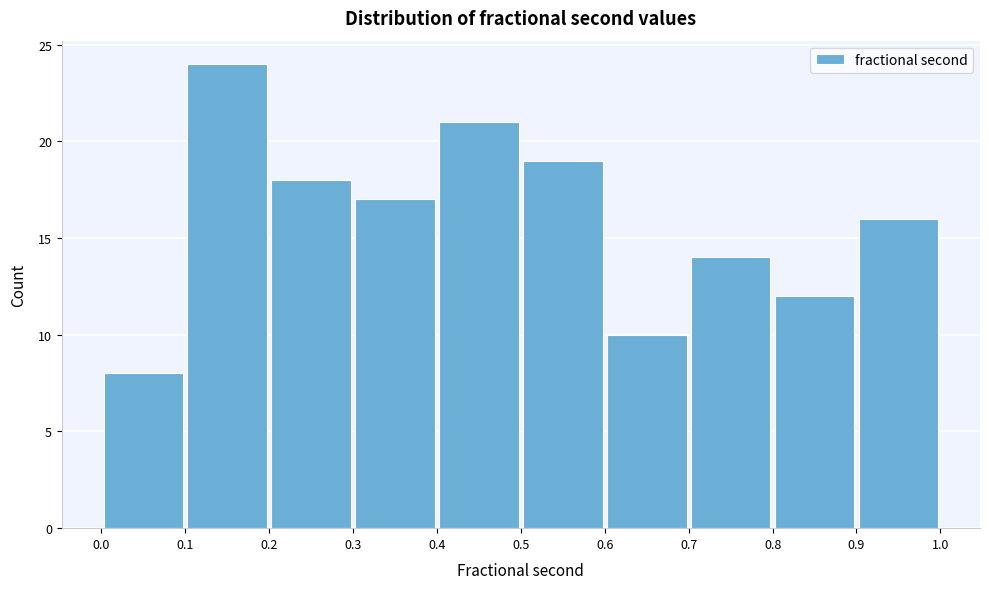

Reading left to right, list every bar in this chart as the range it spans on the x-axis followed by its height. The values are not printed on the chart, so give them approximately, as read against the axis.

0.0 to 0.1: 8
0.1 to 0.2: 24
0.2 to 0.3: 18
0.3 to 0.4: 17
0.4 to 0.5: 21
0.5 to 0.6: 19
0.6 to 0.7: 10
0.7 to 0.8: 14
0.8 to 0.9: 12
0.9 to 1.0: 16